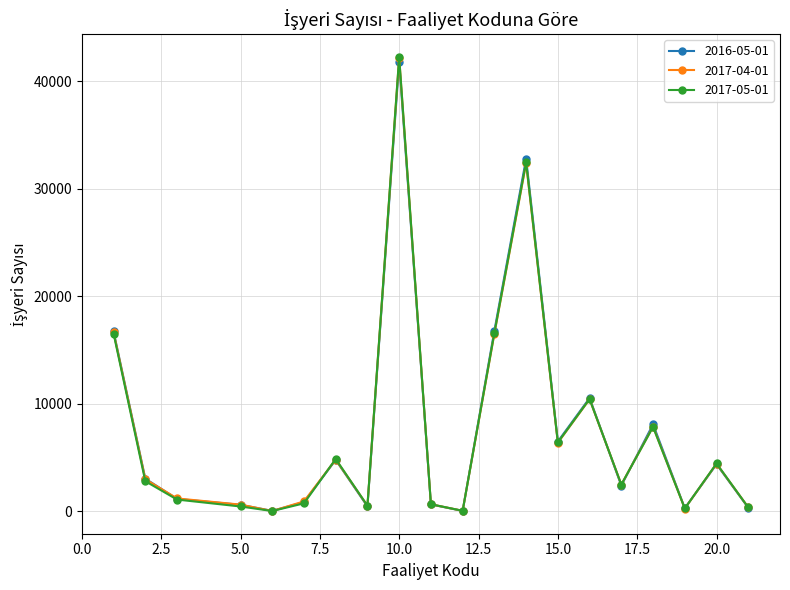

Does the chart have visible grid lines?

Yes